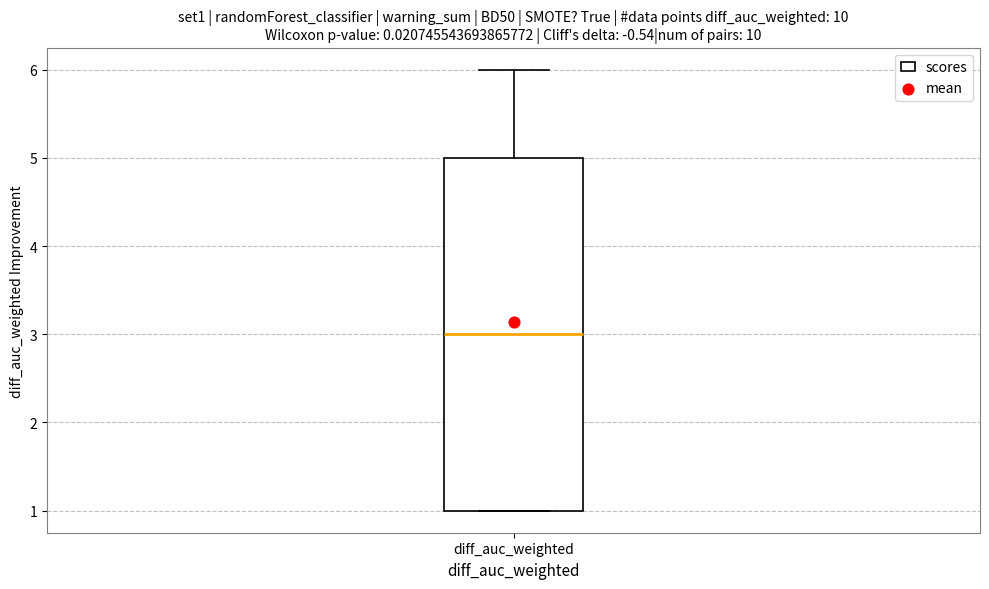

Transcribe this box plot: give where the median line is, the range the box spans, and where the two whiskers end, as read against the y-axis. The values are not printed on the chart, so give them approximately, as read against the axis.

median 3, box 1 to 5, whiskers 1 to 6